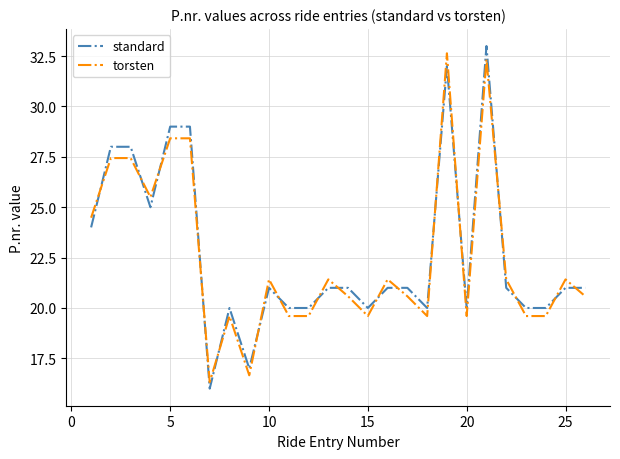

What is the highest value of the torsten series?

32.6